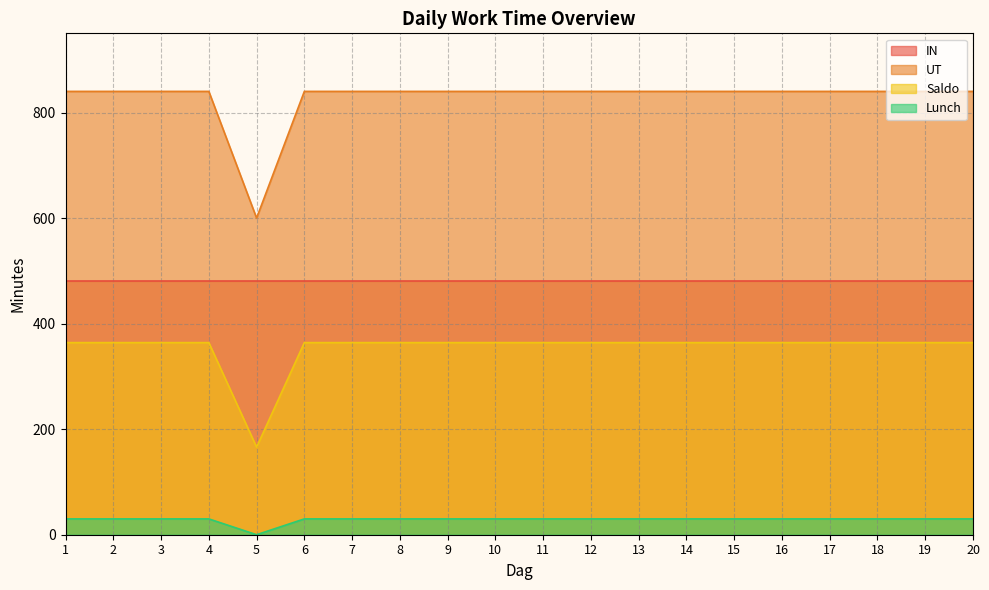

In UT, how many points are lower than both neighbors (excluding endpoints)?

1